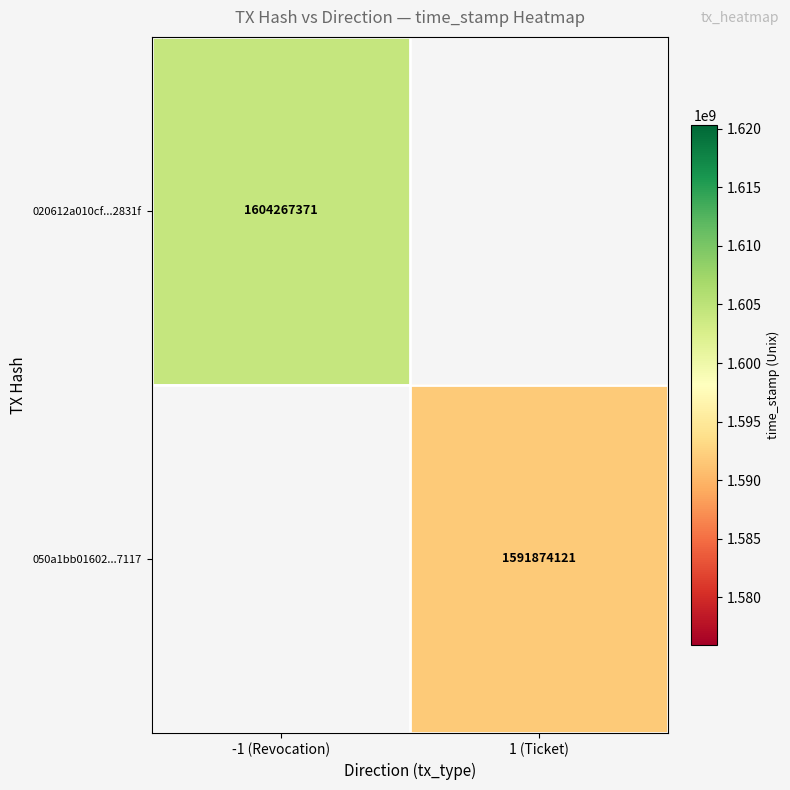

The value of 020612a010cf...2831f at -1 (Revocation) is 1604267371. True or false?

True